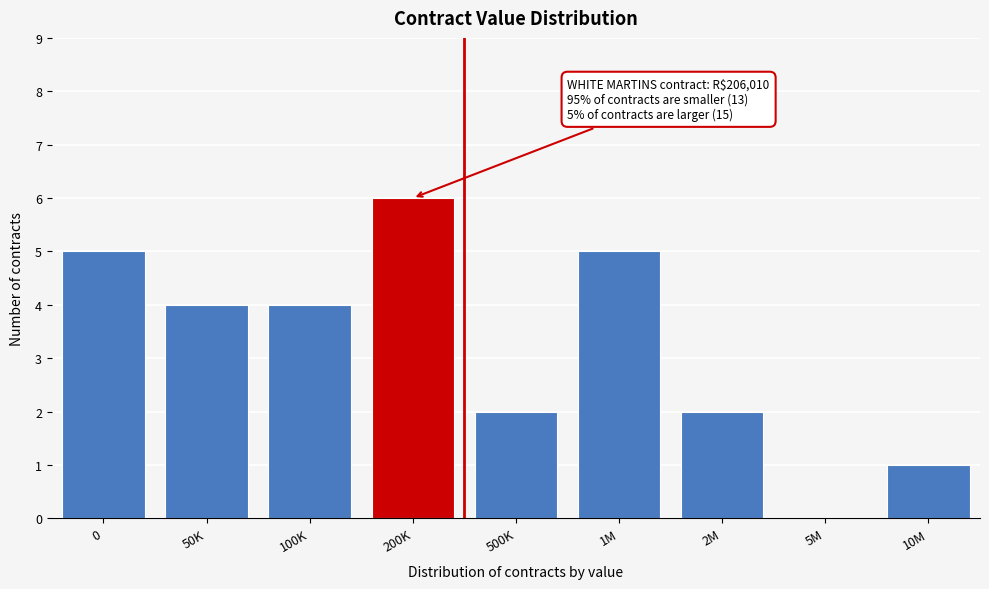

Reading left to right, what are all the values shown in this chart?

0=5	50K=4	100K=4	200K=6	500K=2	1M=5	2M=2	5M=0	10M=1